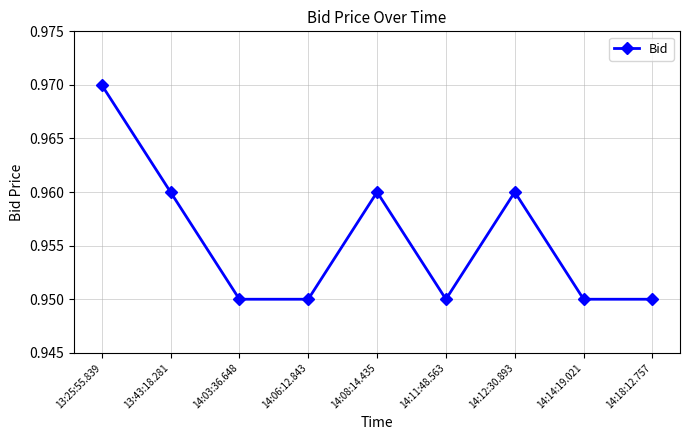

How many values are between 0 and 1?

9